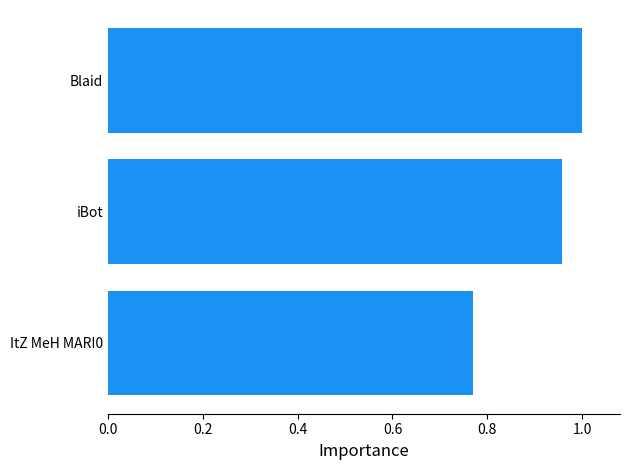

Rank the categories by value from highest to lowest.

Blaid, iBot, ItZ MeH MARI0